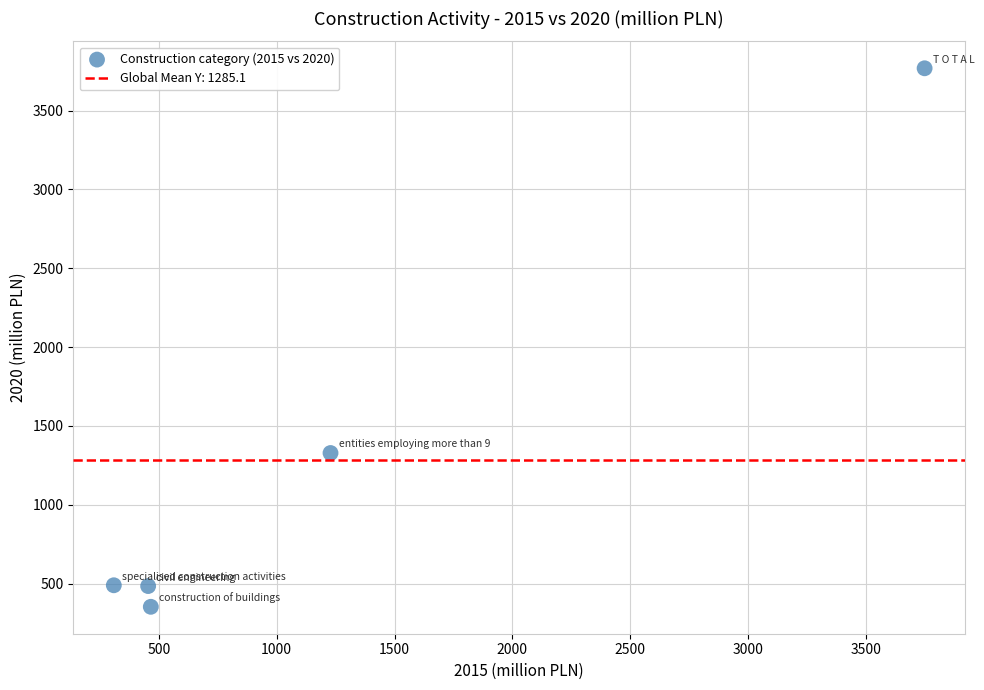

What is the average Y value?

1285.1